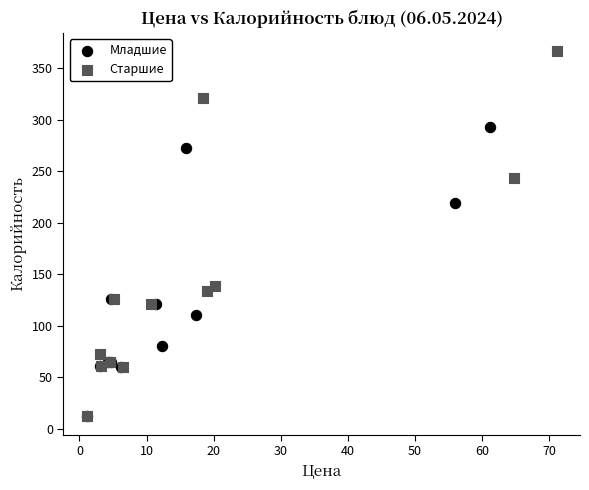

What are all the series names shown in the legend?

Младшие, Старшие